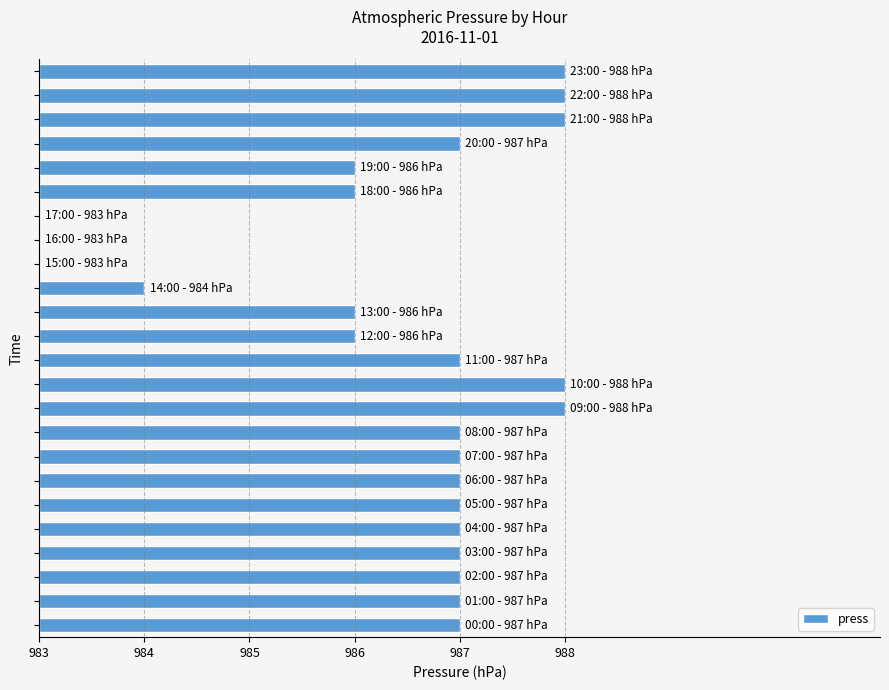

Which category has the highest value across all series?

9